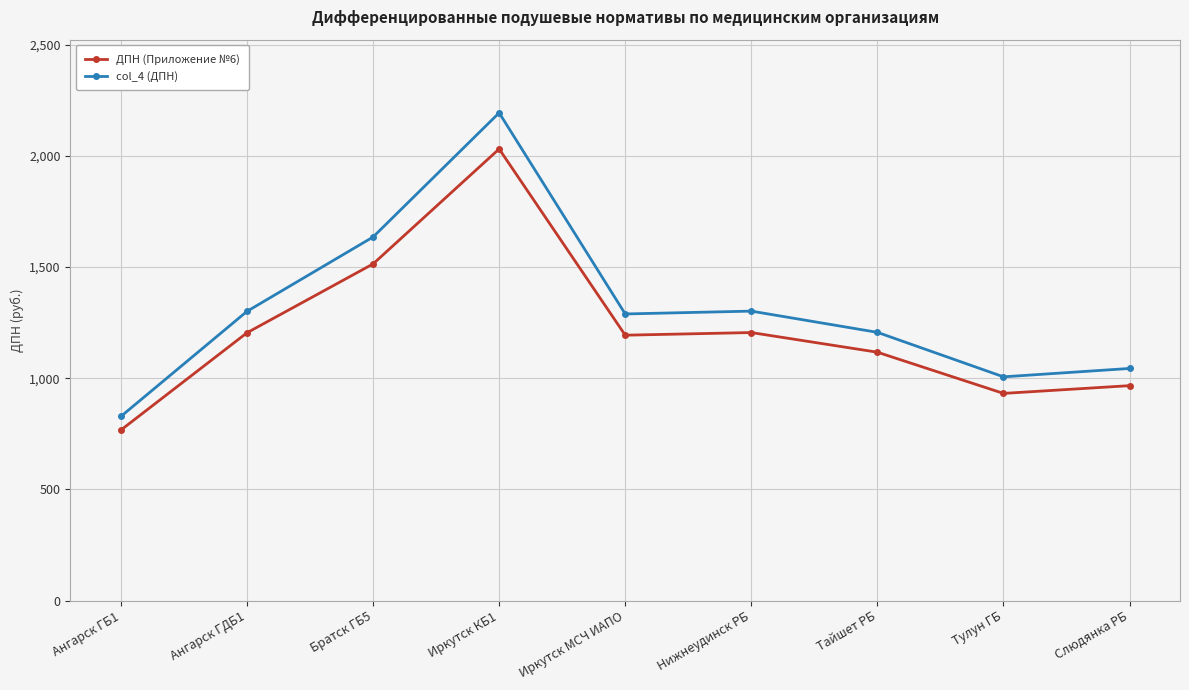

Which series has the largest range (max minus min)?

col_4 (ДПН)